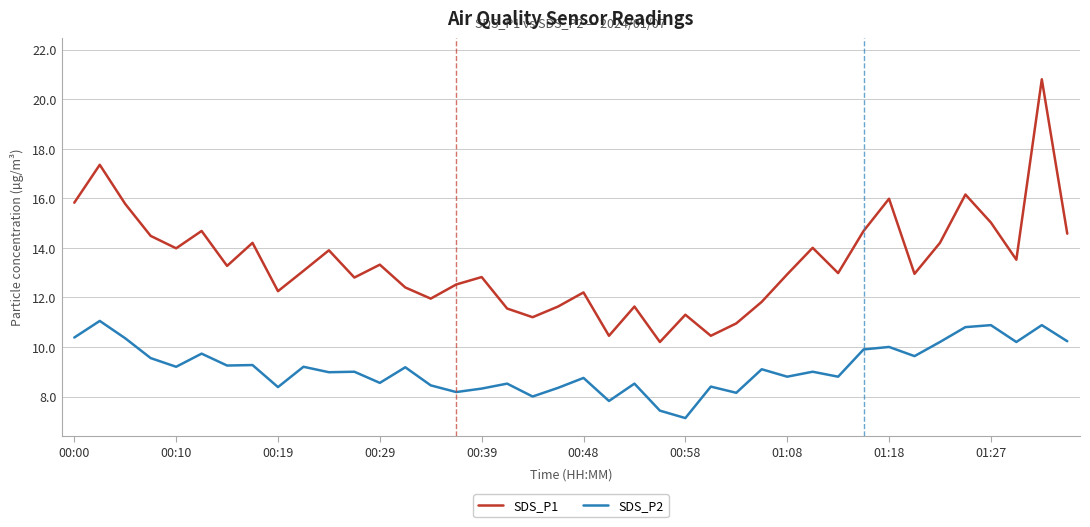

Which series has the widest spread of values?

SDS_P1